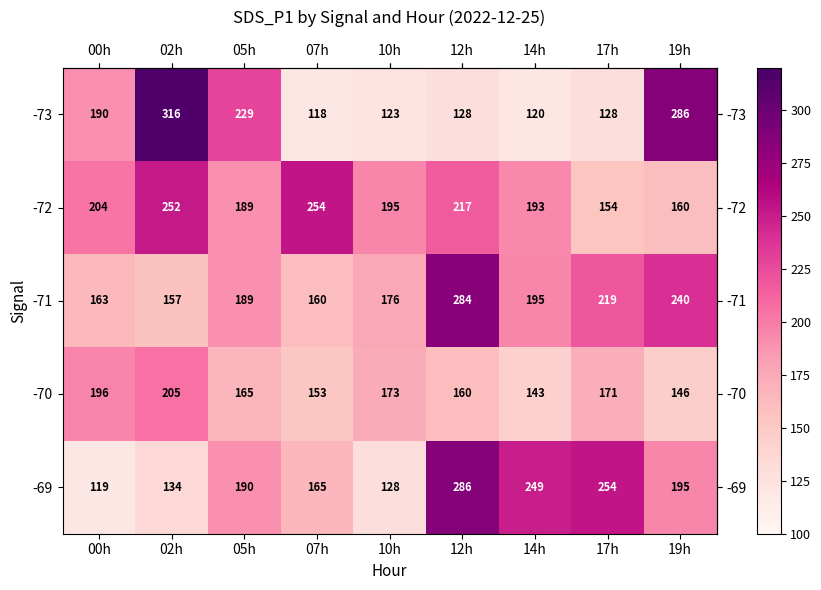

At which label does -70 first exceed 165?

00h